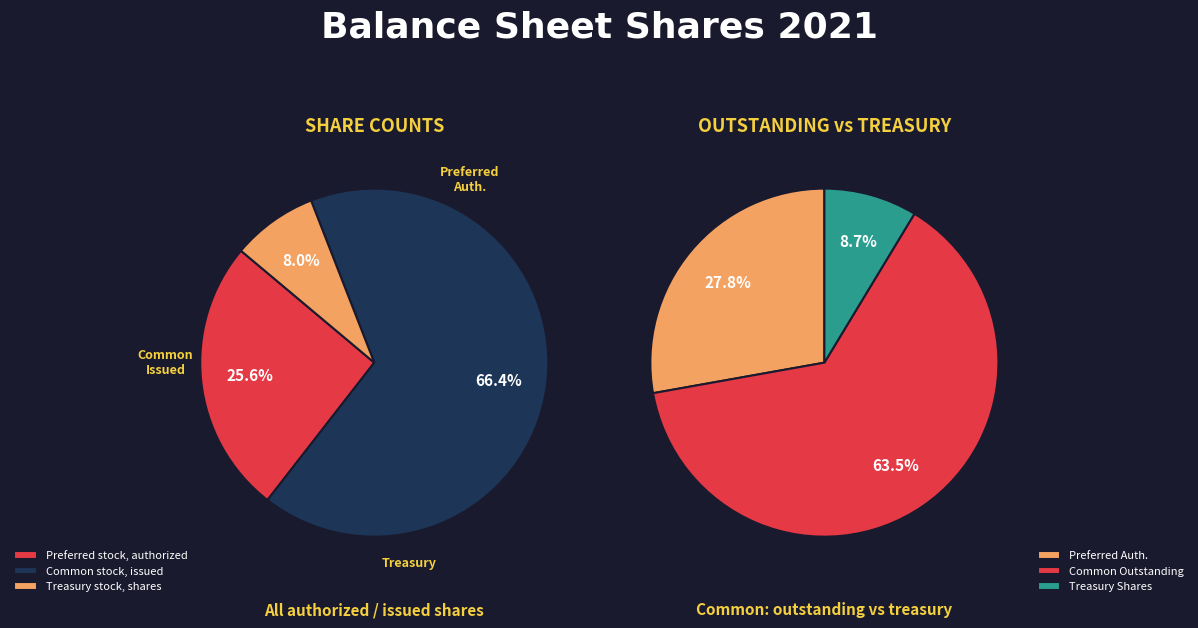

What is the majority slice?

Common stock, issued